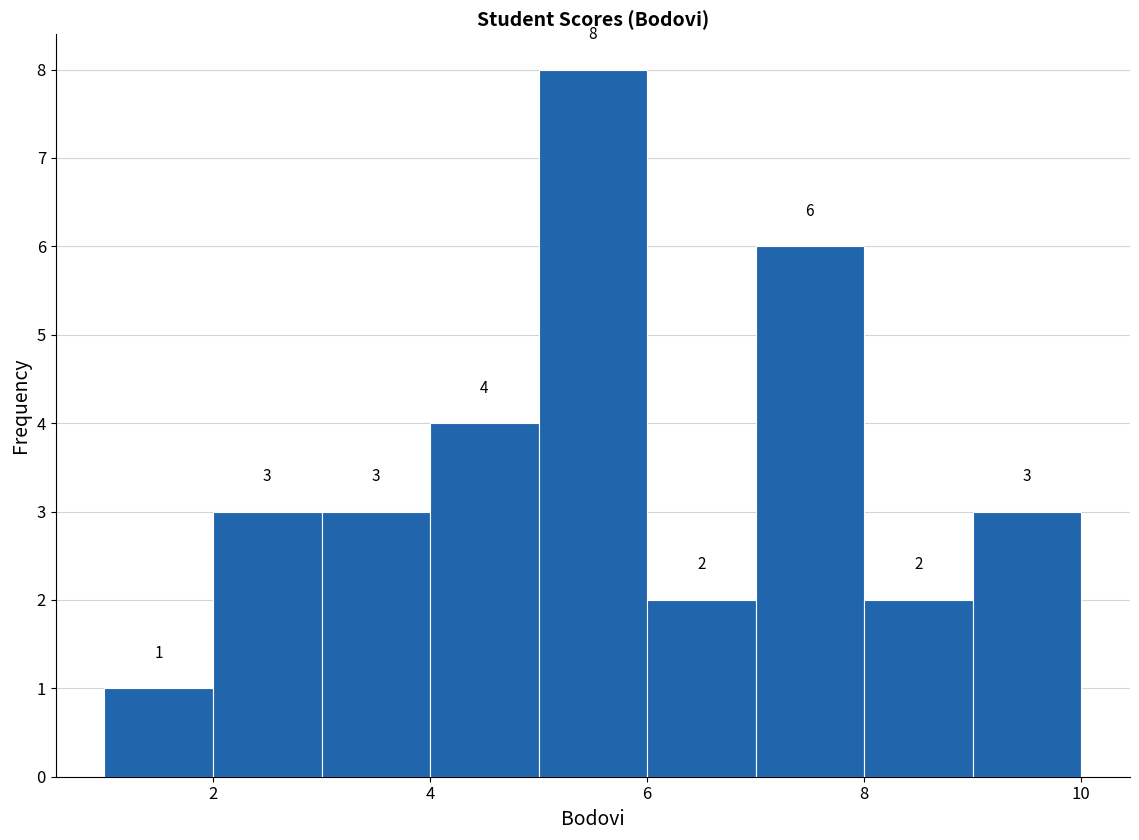

Over which range of the x-axis is the bar tallest?

5 to 6